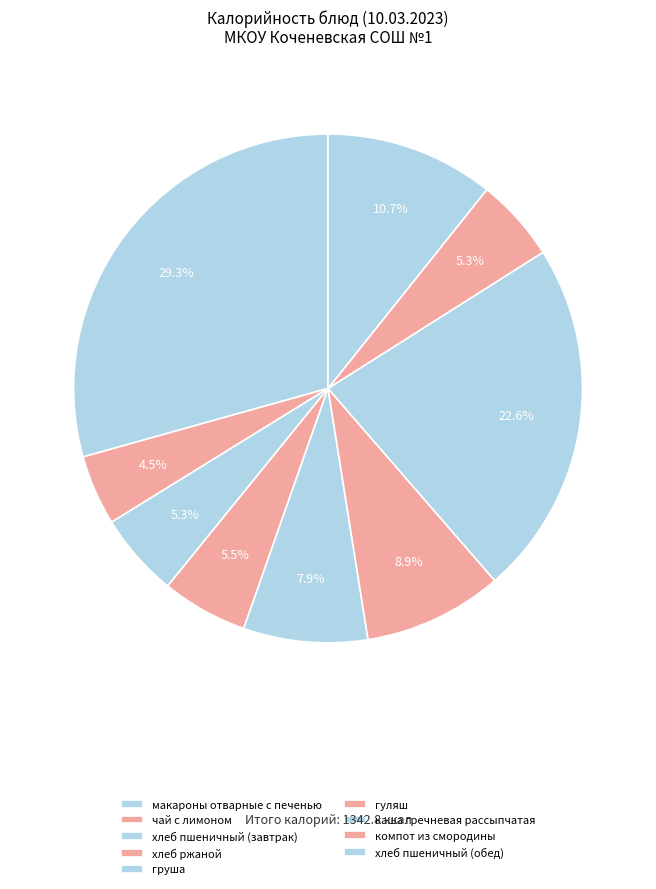

Count the number of slices in the pie.

9